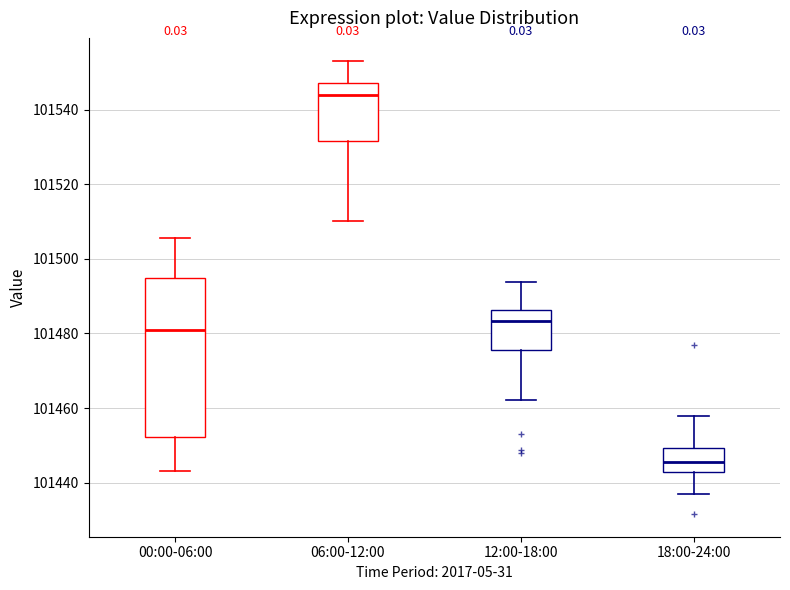

Which box's median line is the lowest?

18:00-24:00